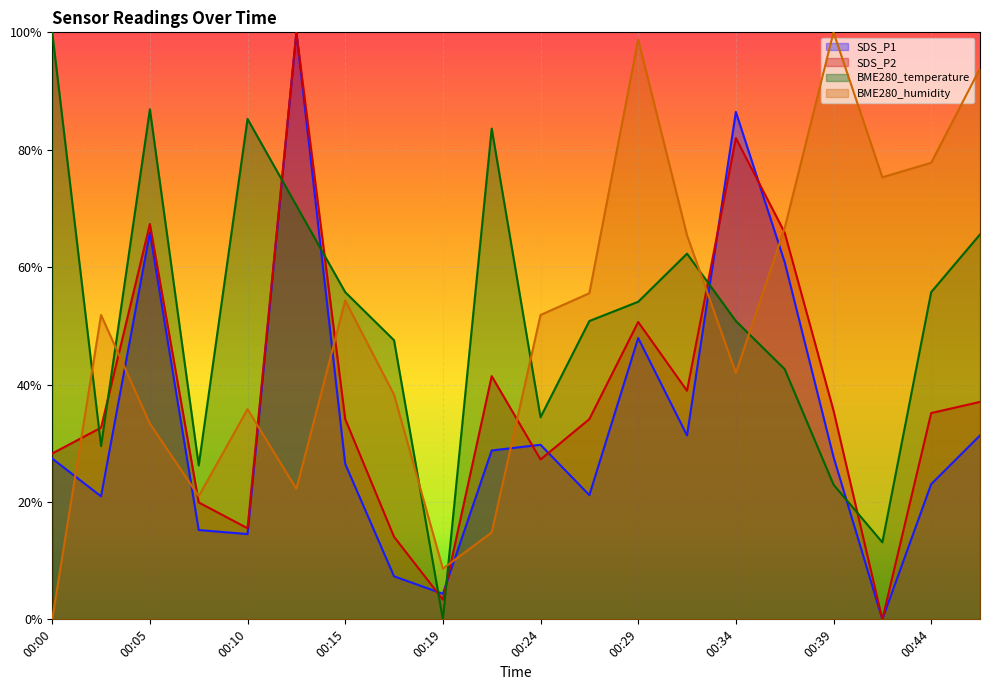

How many distinct data groups are displayed?

4